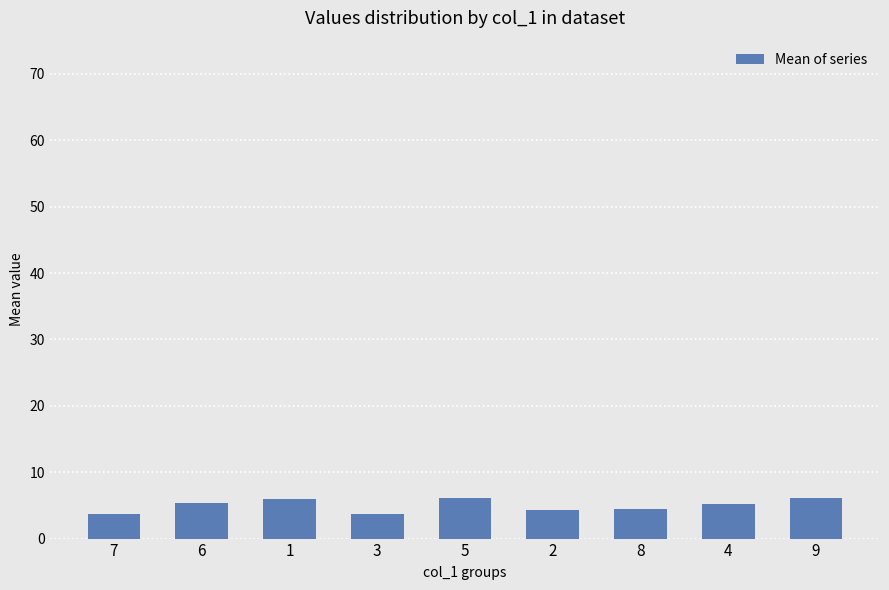

Is it true that the value at 5 is 6.2?

True